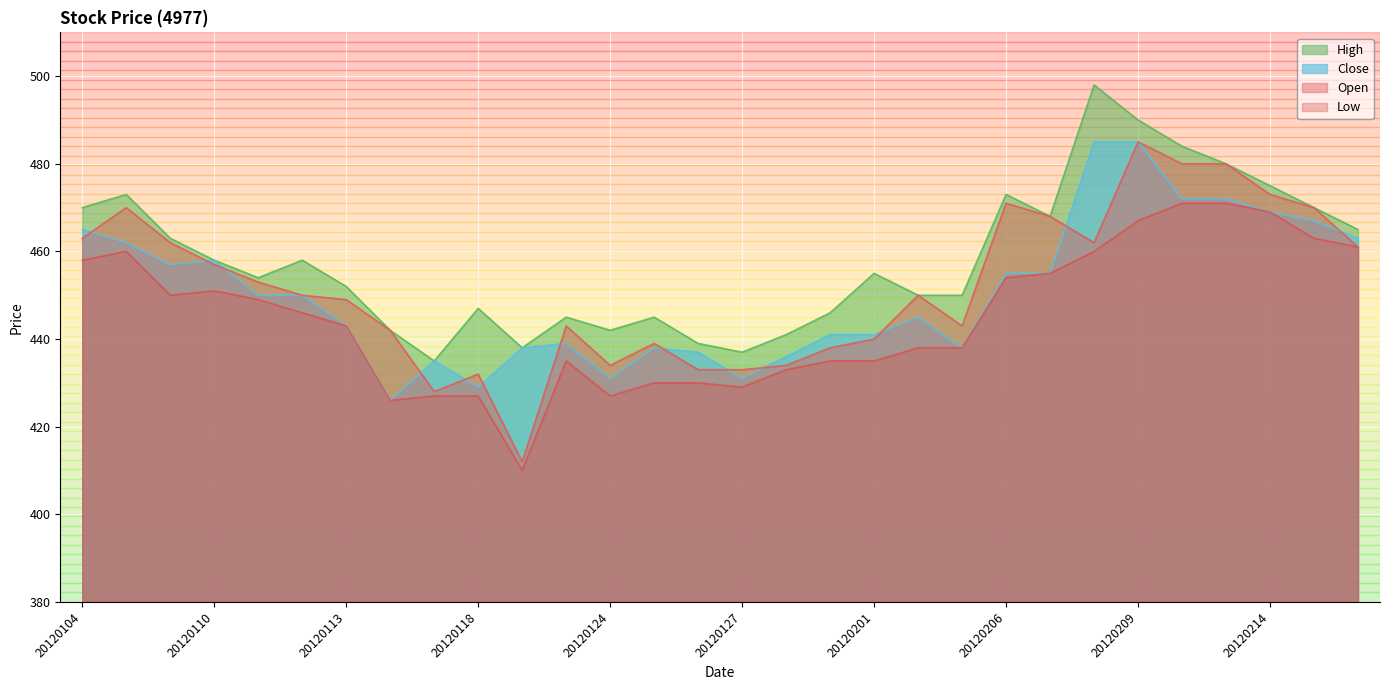

At which category is the sum across all series the highest?

20120209